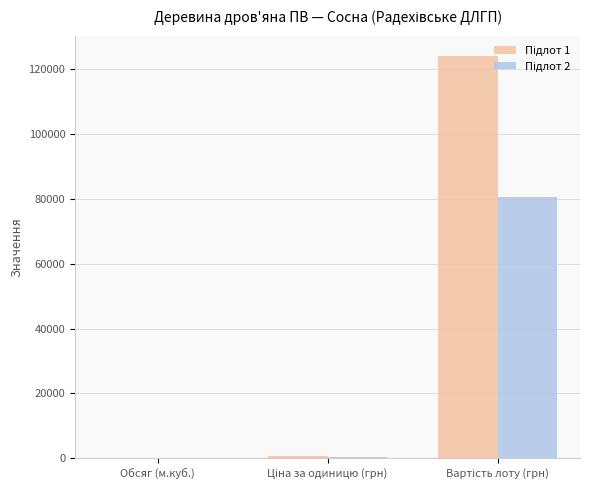

What is the maximum value shown in the chart?

124000